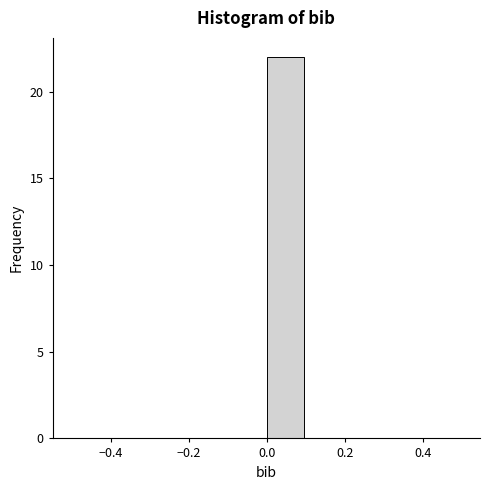

Which range on the x-axis has the tallest bar?

0.0 to 0.1